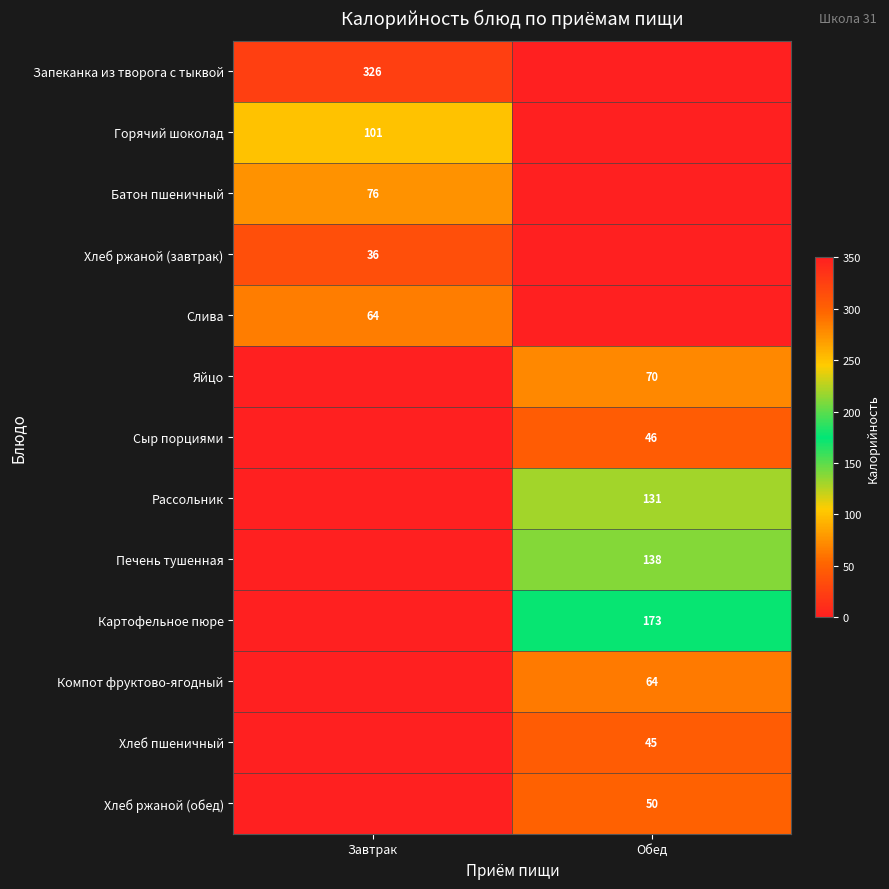

True or false: Яйцо has a value of 97 at Обед.

False